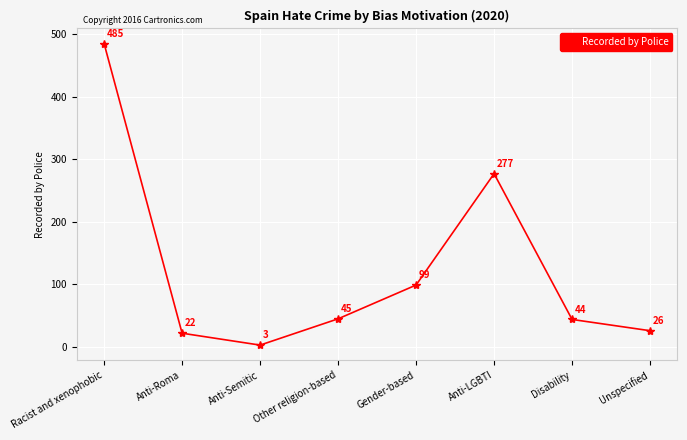

True or false: there are more than 0 points higher than both neighbors.

True